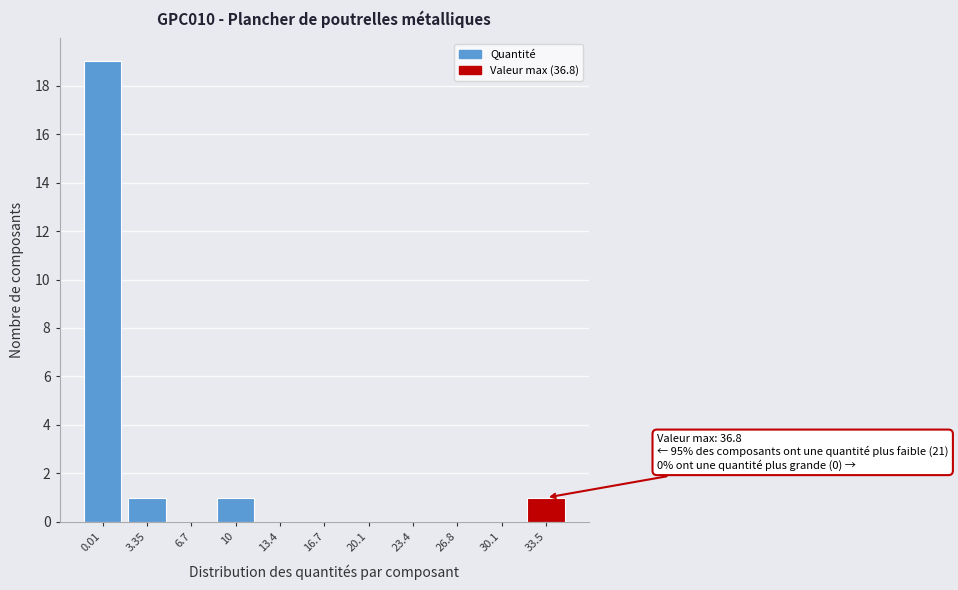

Reading right to left, transcribe all the data shown in this chart.

33.5=1	30.1=0	26.8=0	23.4=0	20.1=0	16.7=0	13.4=0	10=1	6.7=0	3.35=1	0.01=19